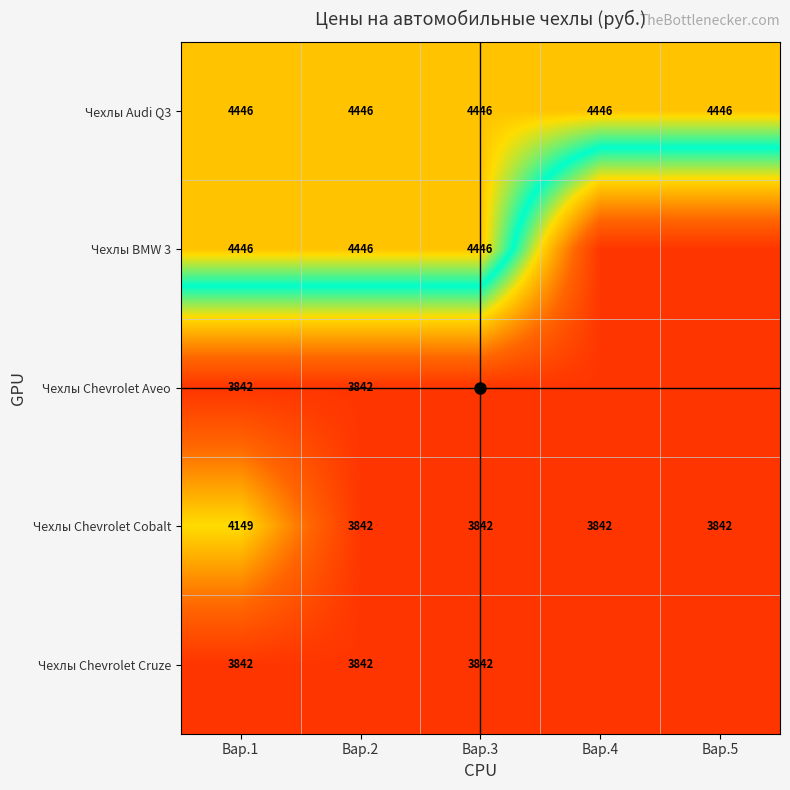

Rank the categories by Чехлы BMW 3 value from lowest to highest.

Вар.4, Вар.5, Вар.1, Вар.2, Вар.3